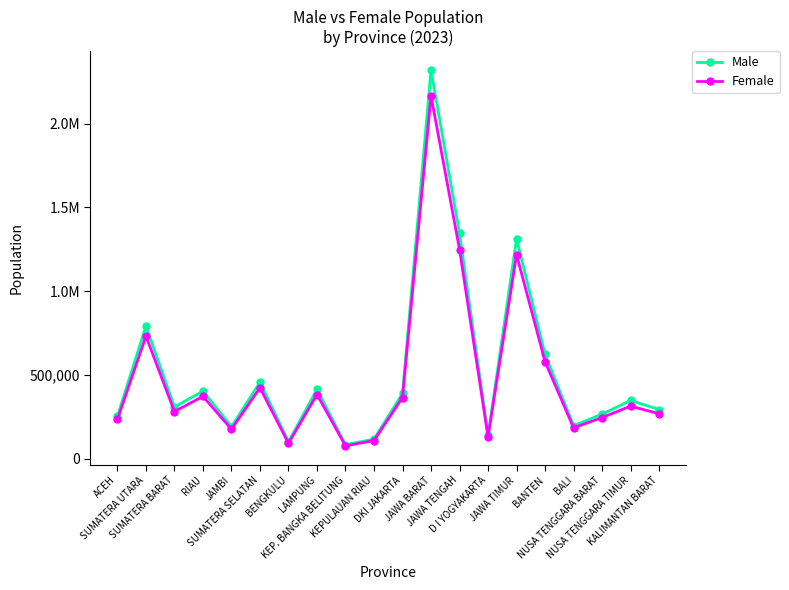

List the labels in order of Male value, largest first.

JAWA BARAT, JAWA TENGAH, JAWA TIMUR, SUMATERA UTARA, BANTEN, SUMATERA SELATAN, LAMPUNG, RIAU, DKI JAKARTA, NUSA TENGGARA TIMUR, SUMATERA BARAT, KALIMANTAN BARAT, NUSA TENGGARA BARAT, ACEH, BALI, JAMBI, D I YOGYAKARTA, KEPULAUAN RIAU, BENGKULU, KEP. BANGKA BELITUNG